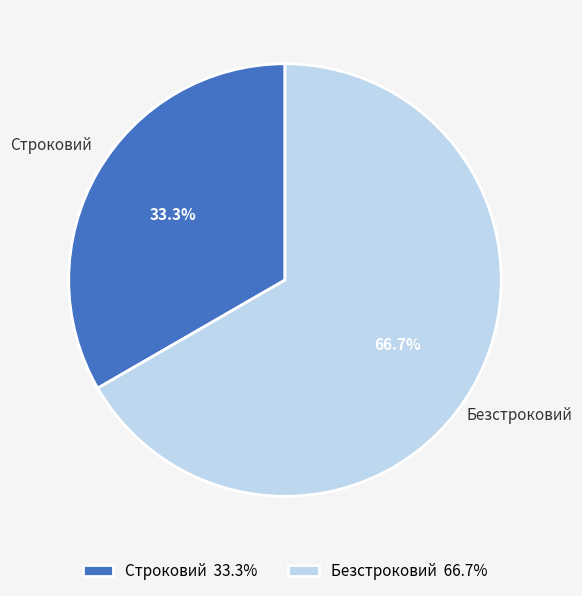

What percentage is the Безстроковий slice, to the nearest percent?

67%